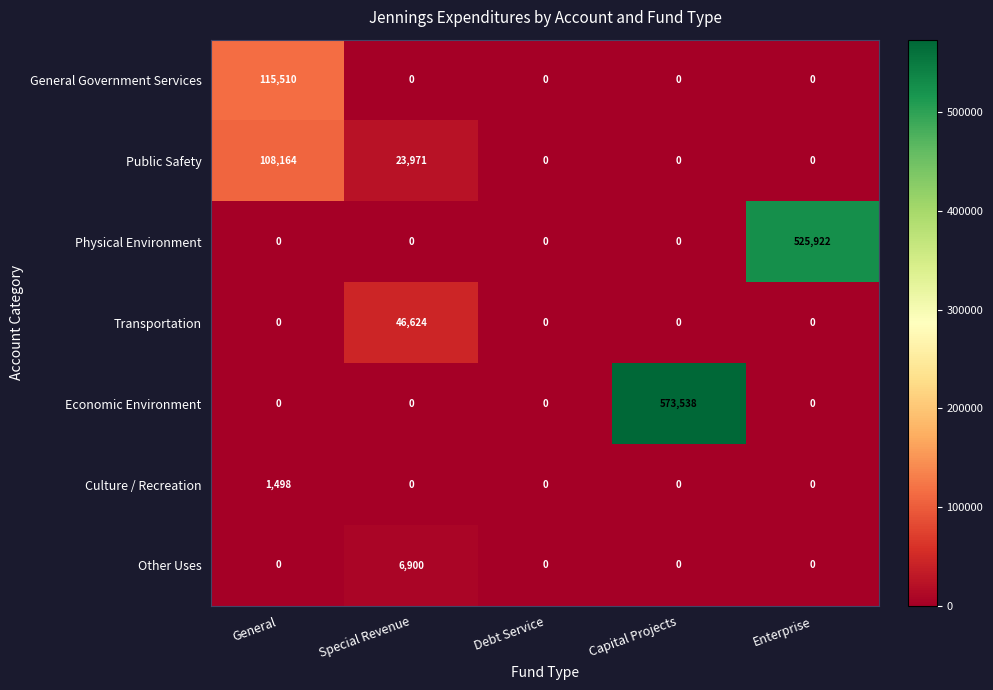

Which series has the widest spread of values?

Economic Environment